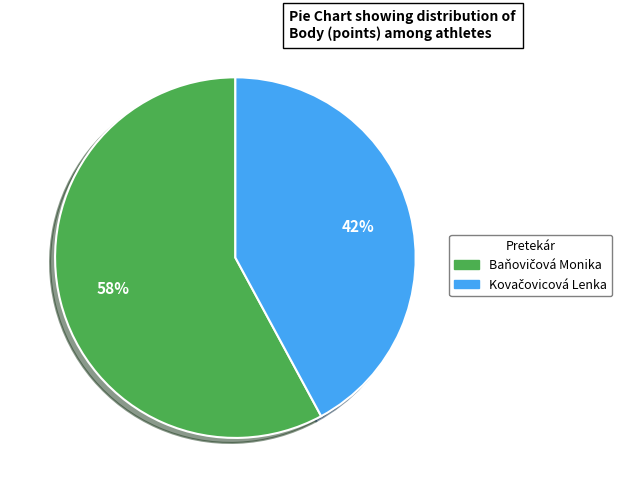

To the nearest percent, what is the difference between the largest and smallest slice percentages?

16%